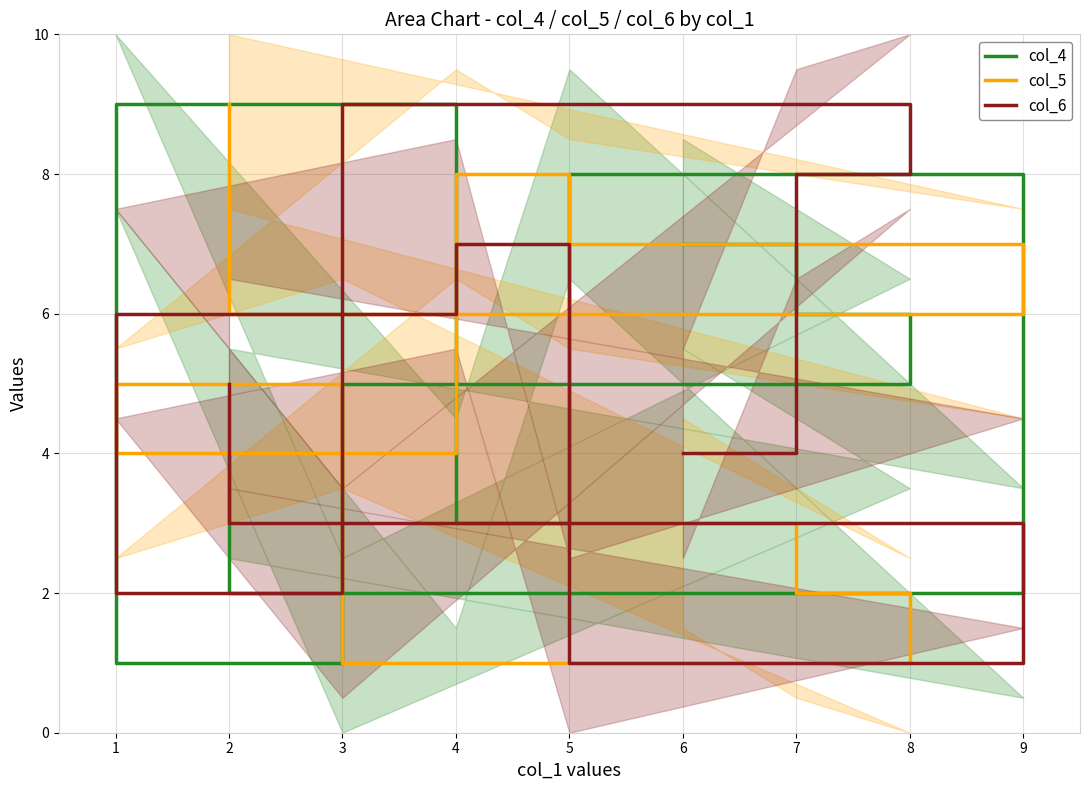

How many times do col_4 and col_6 cross each other?

5